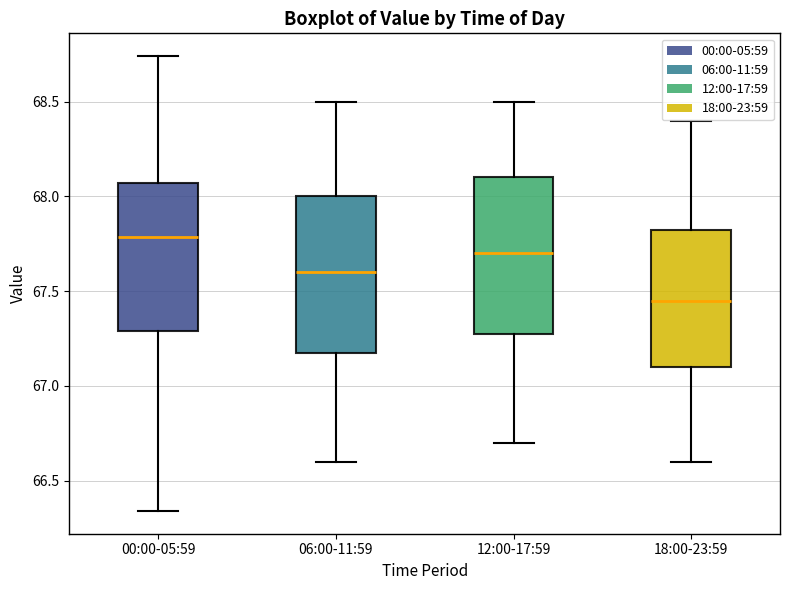

Reading left to right, transcribe this box plot: for each box, give where its median line is, the range the box spans, and where its two whiskers end, as read against the y-axis. The values are not printed on the chart, so give them approximately, as read against the axis.

00:00-05:59: median 67.80, box 67.30 to 68.05, whiskers 66.35 to 68.75
06:00-11:59: median 67.60, box 67.20 to 68.00, whiskers 66.60 to 68.50
12:00-17:59: median 67.70, box 67.30 to 68.10, whiskers 66.70 to 68.50
18:00-23:59: median 67.45, box 67.10 to 67.85, whiskers 66.60 to 68.40